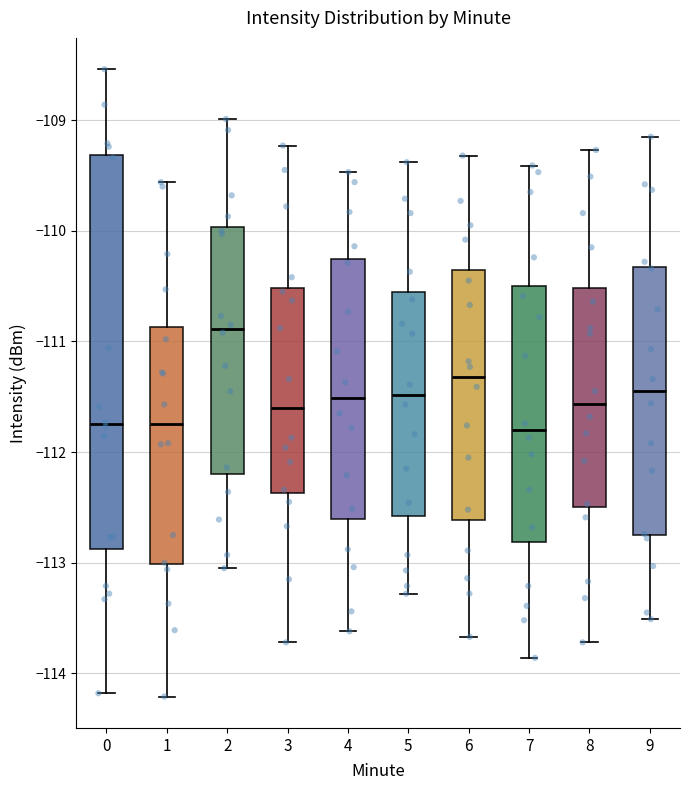

Reading left to right, read every box against the y-axis: the position of its median line, the range the box covers, and the ends of its whiskers. The values are not printed on the chart, so give them approximately, as read against the axis.

0: median -111.7, box -112.9 to -109.3, whiskers -114.2 to -108.5
1: median -111.7, box -113.0 to -110.9, whiskers -114.2 to -109.6
2: median -110.9, box -112.2 to -110.0, whiskers -113.0 to -109.0
3: median -111.6, box -112.4 to -110.5, whiskers -113.7 to -109.2
4: median -111.5, box -112.6 to -110.3, whiskers -113.6 to -109.5
5: median -111.5, box -112.6 to -110.6, whiskers -113.3 to -109.4
6: median -111.3, box -112.6 to -110.4, whiskers -113.7 to -109.3
7: median -111.8, box -112.8 to -110.5, whiskers -113.9 to -109.4
8: median -111.6, box -112.5 to -110.5, whiskers -113.7 to -109.3
9: median -111.4, box -112.7 to -110.3, whiskers -113.5 to -109.1